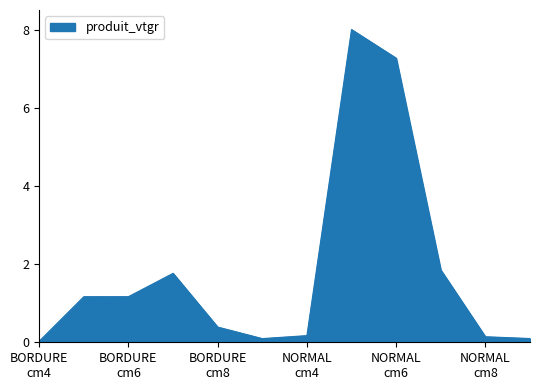

How many distinct data groups are displayed?

1